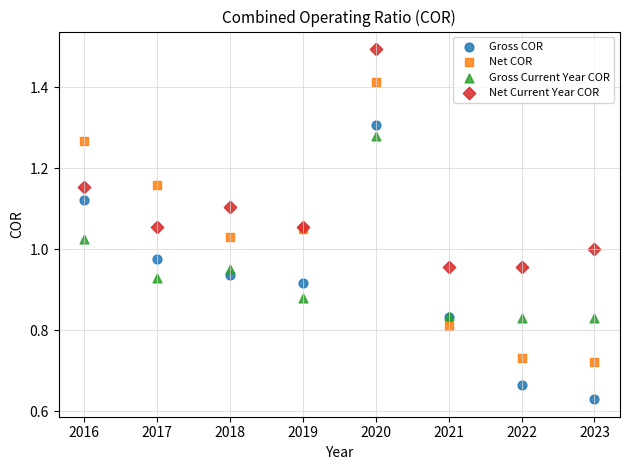

Which series reaches the minimum Y coordinate?

Gross COR